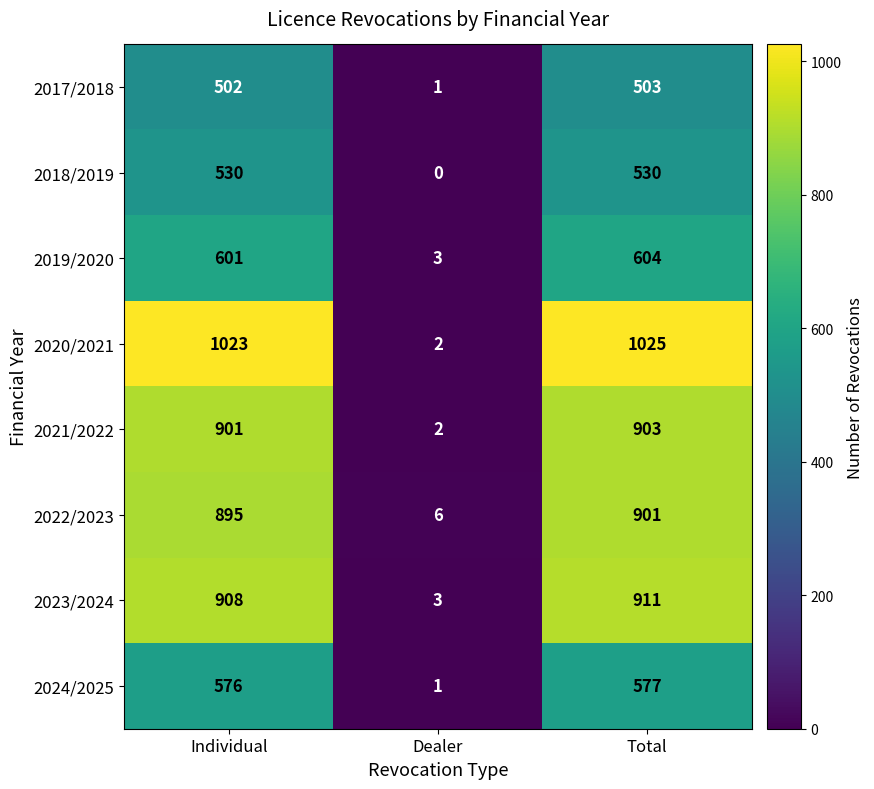

True or false: 2018/2019 has a value of 272 at Individual.

False